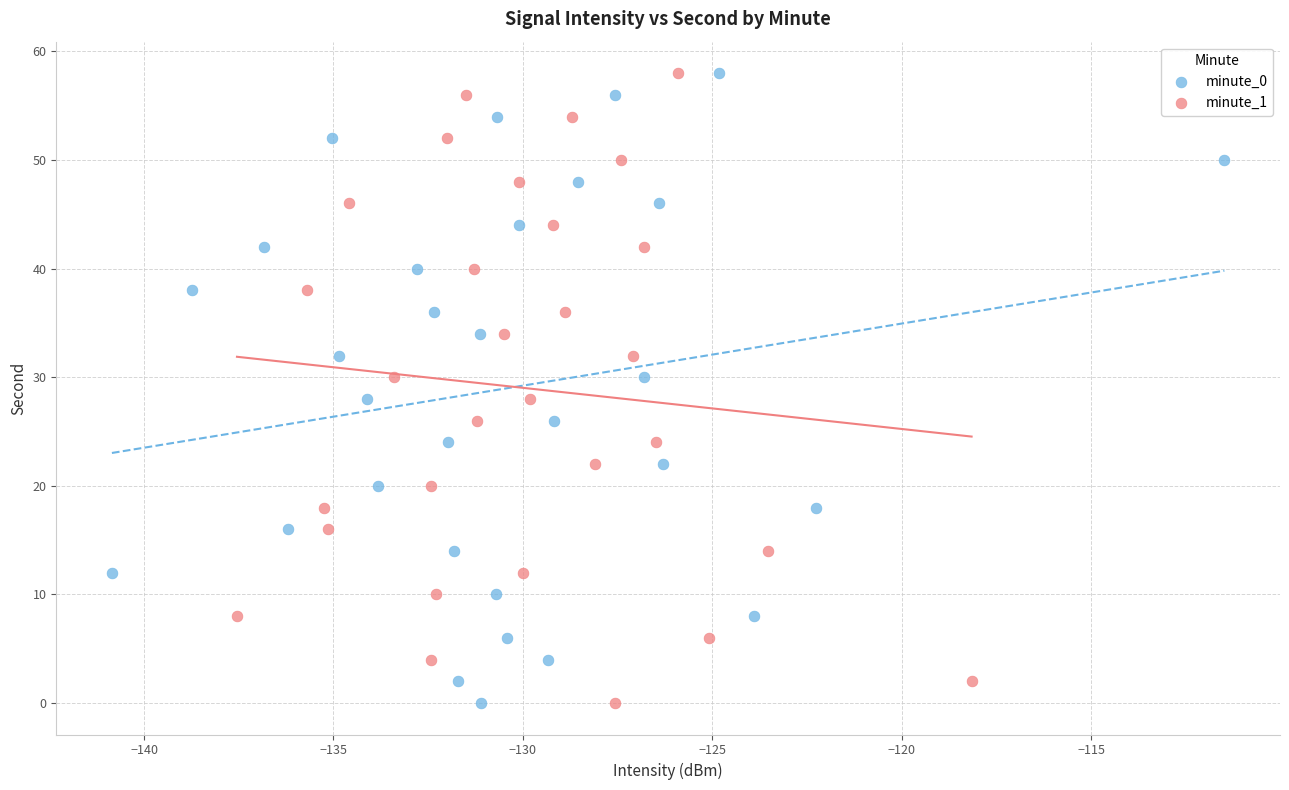

What are all the series names shown in the legend?

minute_0, minute_1